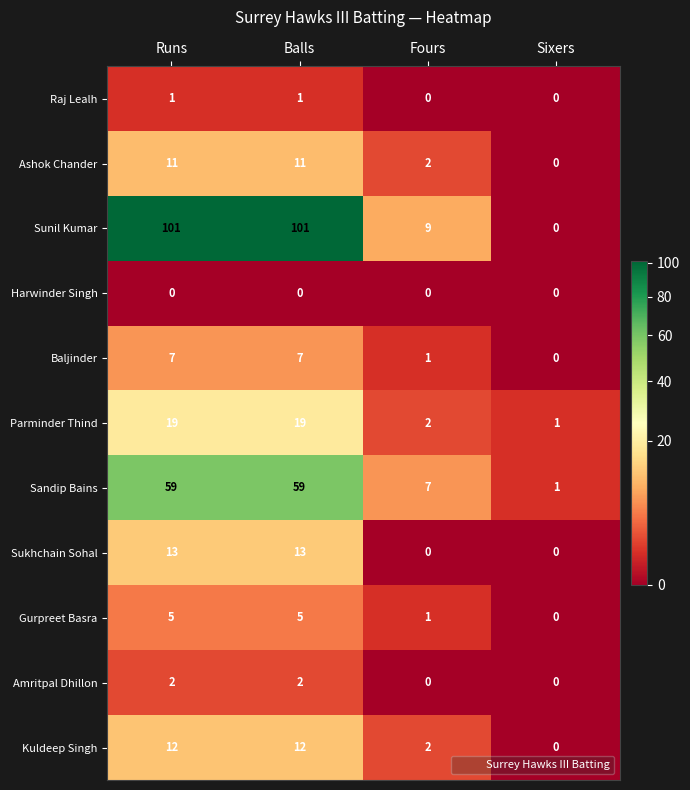

What is the highest value of the Sandip Bains series?

59